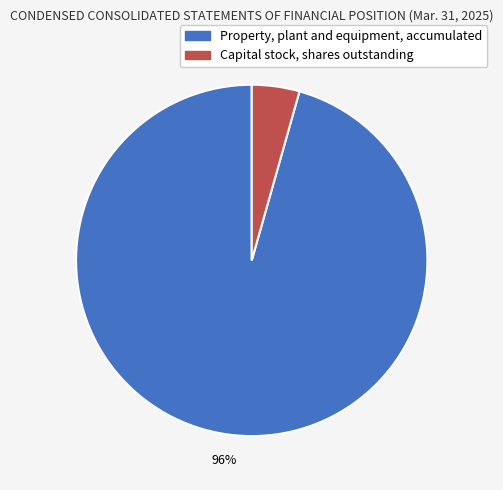

Which has a higher value, Capital stock, shares outstanding or Property, plant and equipment, accumulated?

Property, plant and equipment, accumulated